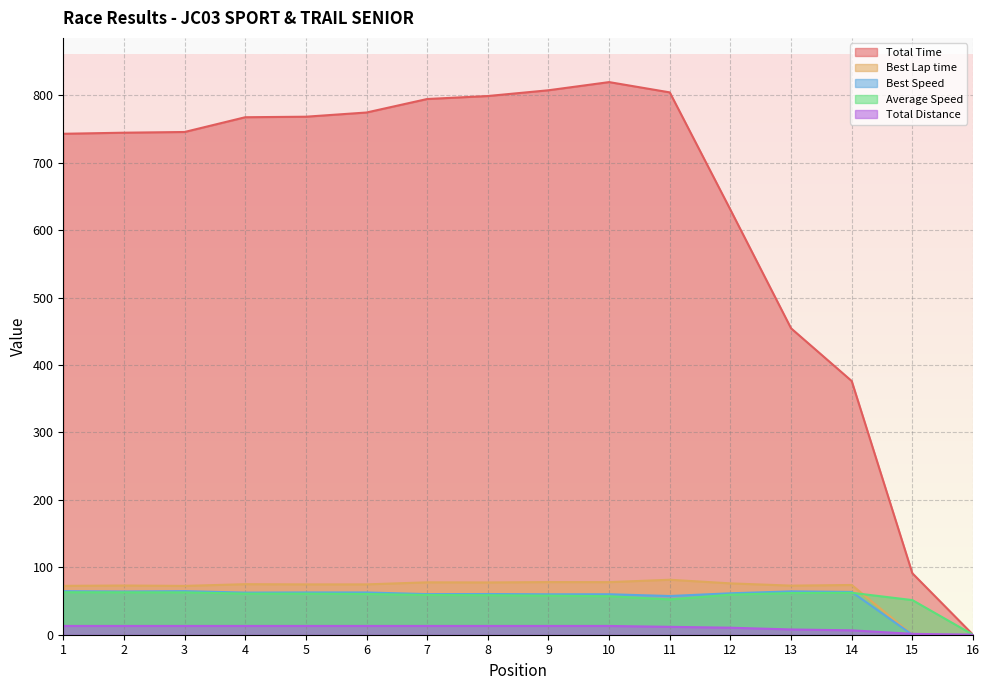

How many data points in Best Speed are less than 62?

8